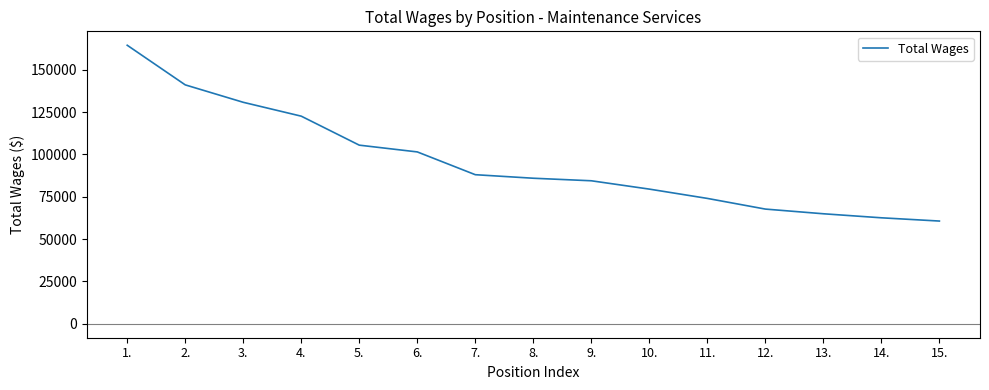

At which label does the data first exceed 85928?

1.